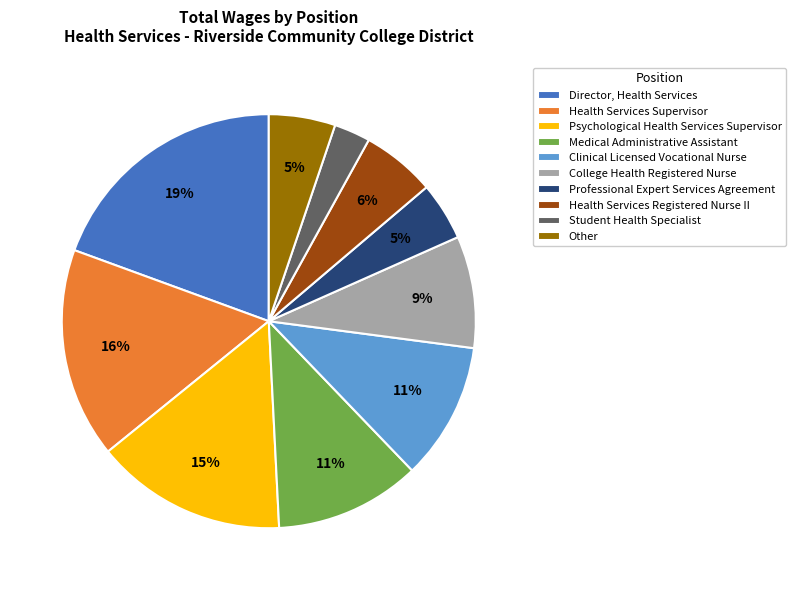

Is there a majority slice in this chart?

No